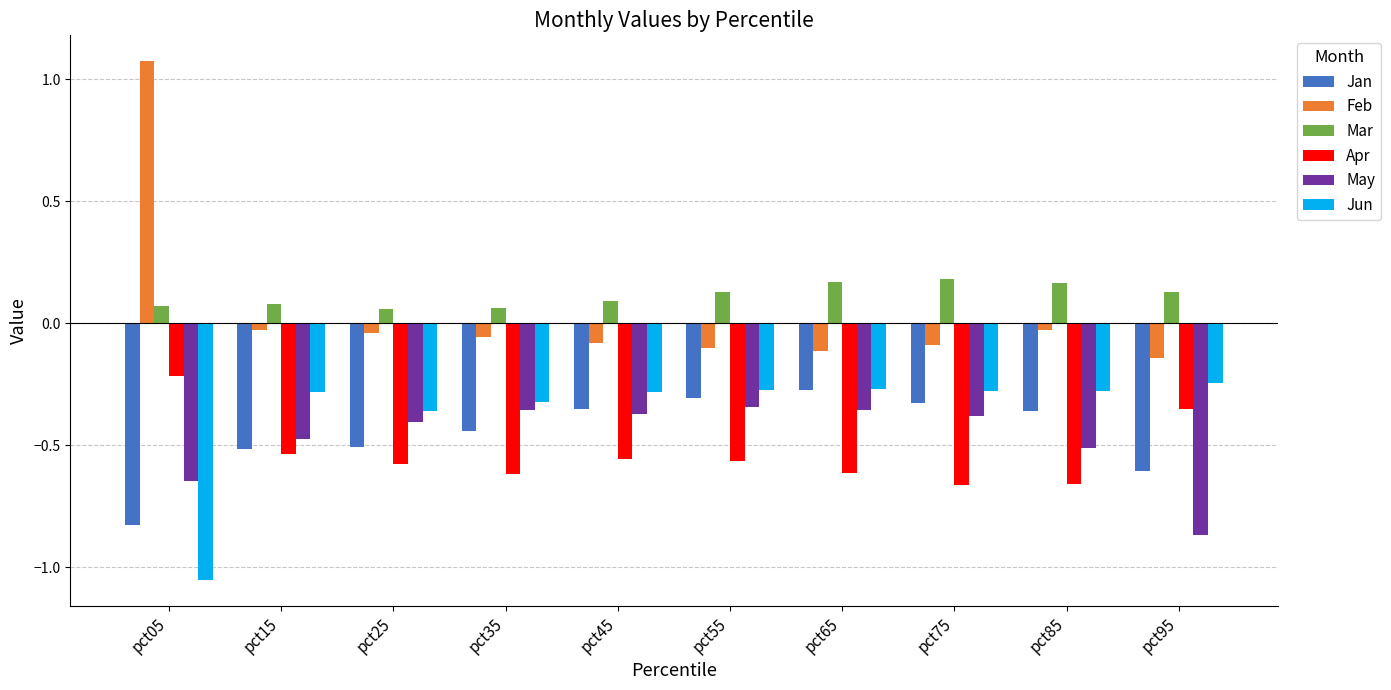

The May series shows -0.2 at pct55. True or false?

False